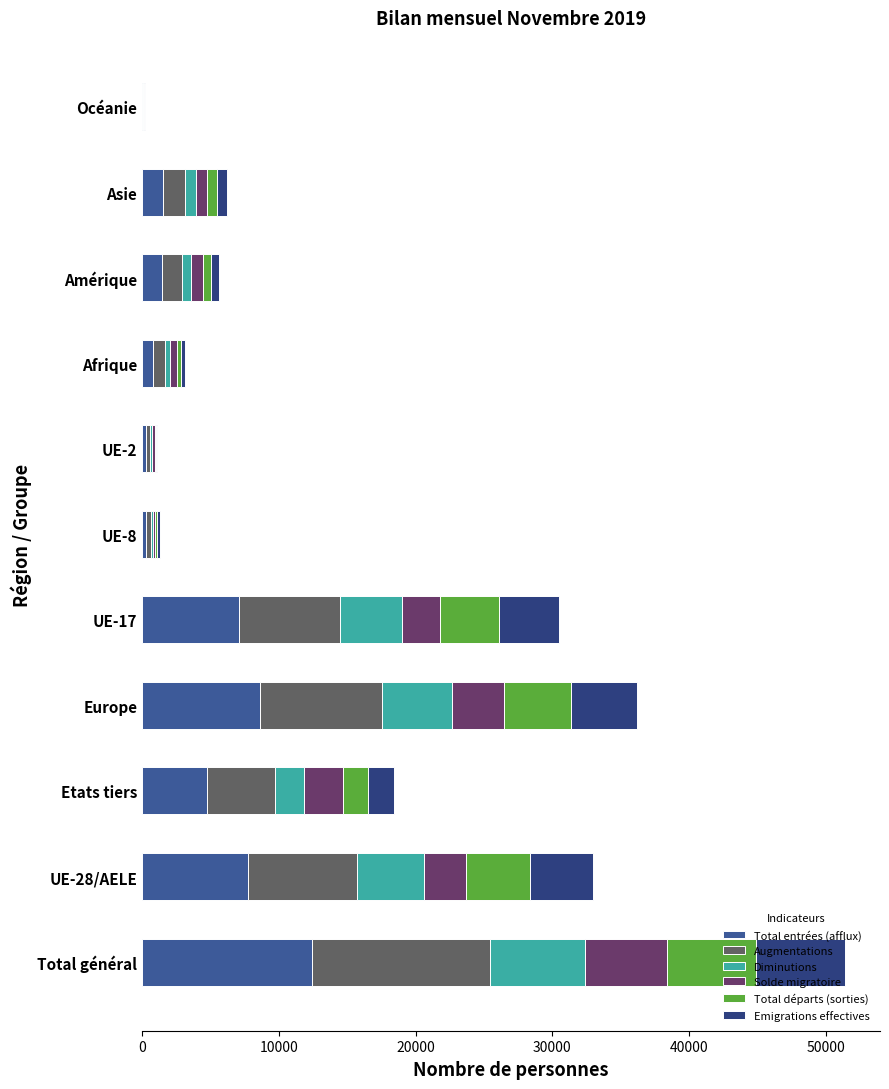

What is the minimum value shown in the chart?

-4